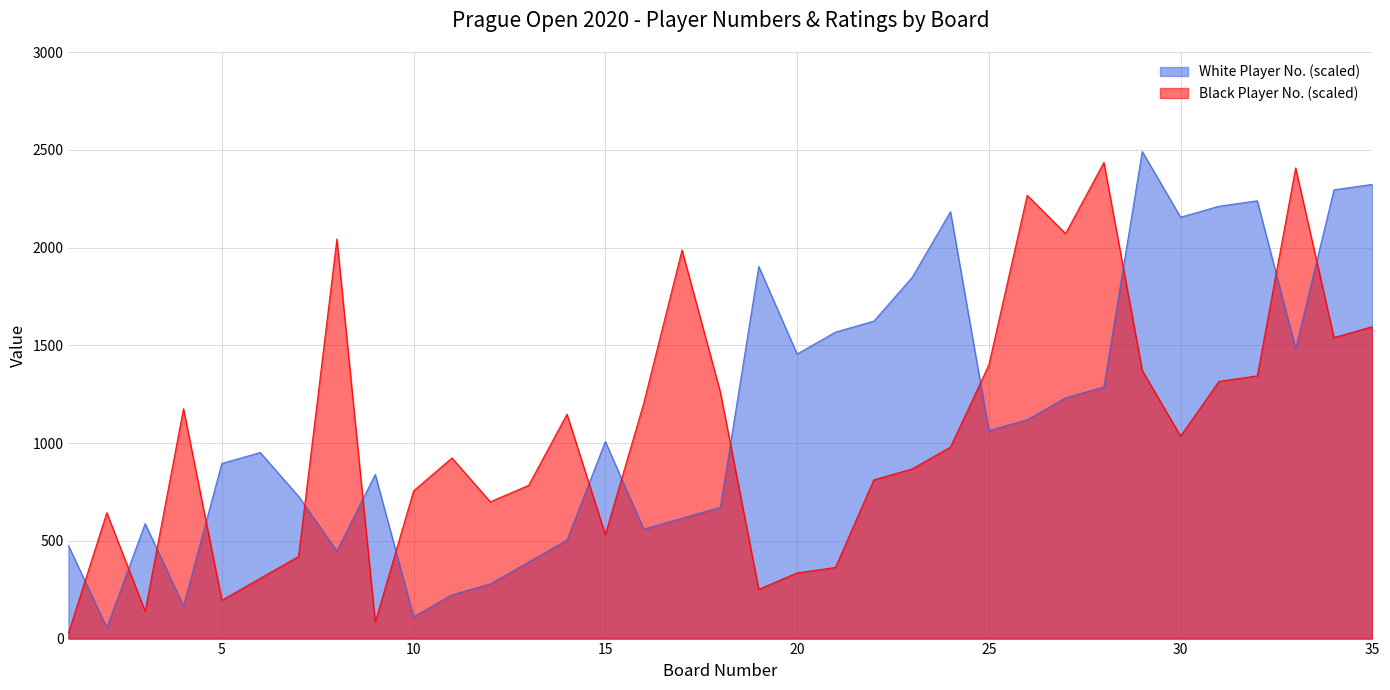

Reading right to left, what are all the values shown in this chart?

White Player No.: 2323.1	2295.1	1483.4	2239.1	2211.1	2155.1	2491.0	1287.5	1231.5	1119.6	1063.6	2183.1	1847.3	1623.3	1567.4	1455.4	1903.2	671.7	615.8	559.8	1007.6	503.8	391.8	279.9	223.9	112.0	839.7	447.8	727.7	951.6	895.6	167.9	587.8	56.0	475.8
Black Player No.: 1595.4	1539.4	2407.0	1343.5	1315.5	1035.6	1371.4	2435.0	2071.2	2267.1	1399.4	979.6	867.7	811.7	363.9	335.9	251.9	1259.5	1987.2	1203.5	531.8	1147.5	783.7	699.7	923.6	755.7	84.0	2043.2	419.8	307.9	195.9	1175.5	139.9	643.7	28.0